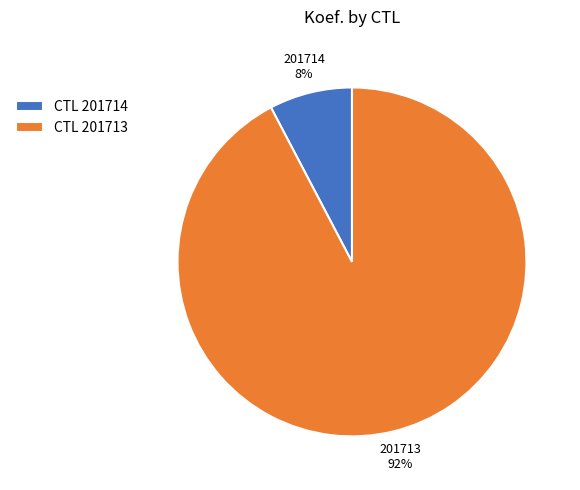

To the nearest percent, what portion does CTL 201713 represent?

92%